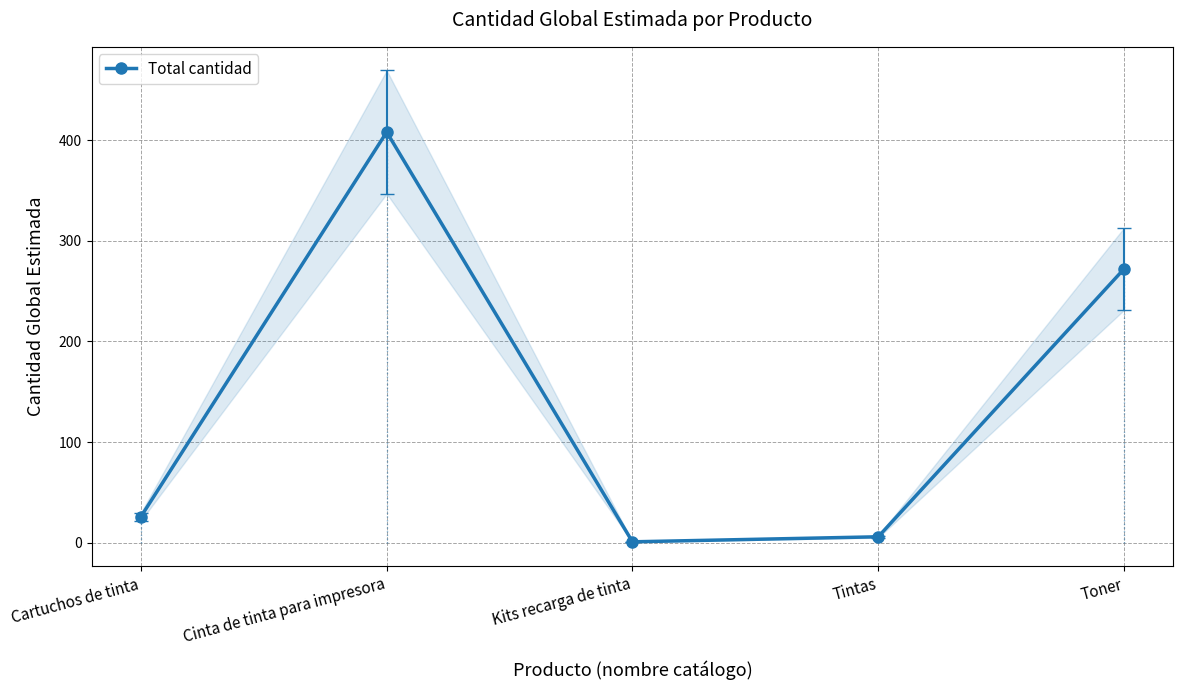

Read the value at Kits recarga de tinta.

1